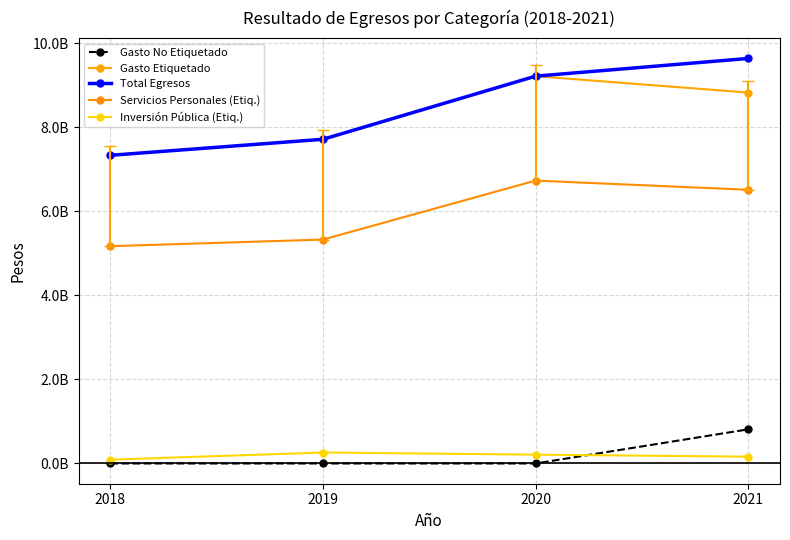

Does the chart have visible grid lines?

Yes